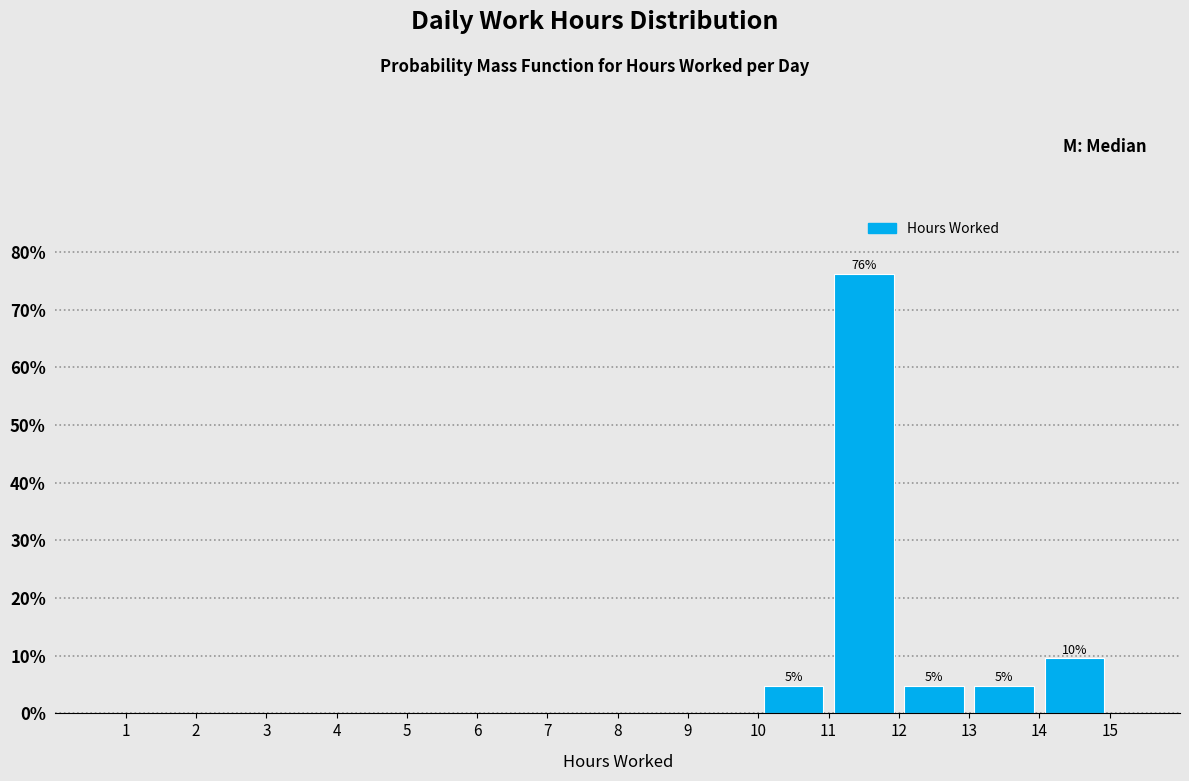

Over which range of the x-axis is the bar tallest?

11 to 12